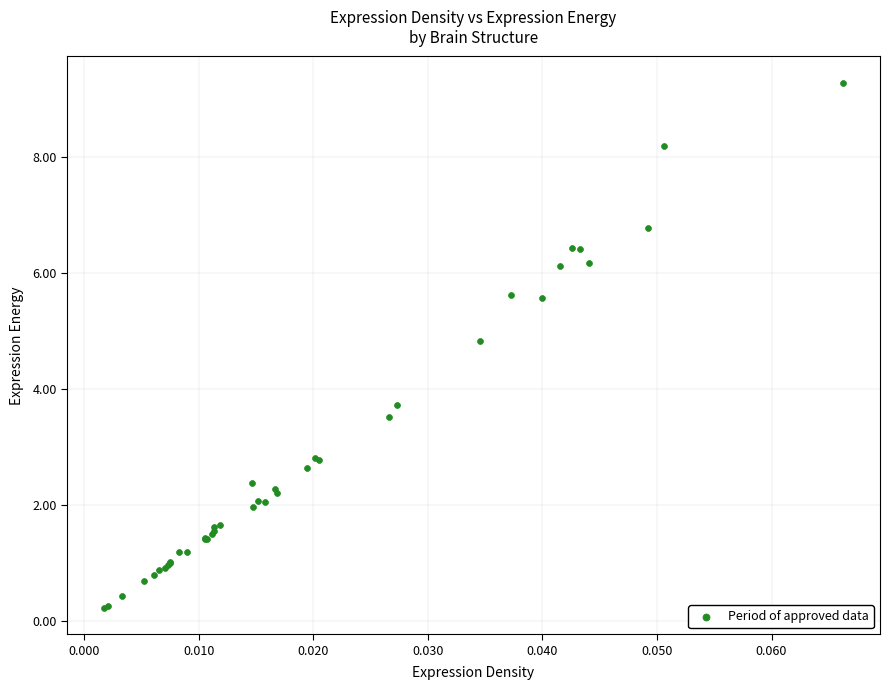

What Y value in the scatter plot is closest to 4?

3.7